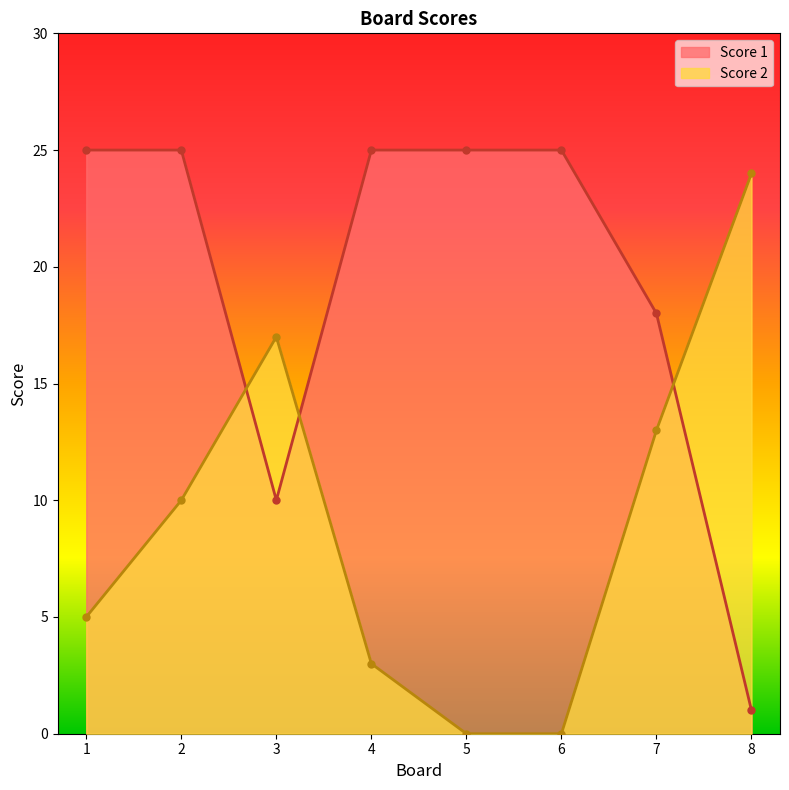

What are all the series names shown in the legend?

Score 1, Score 2